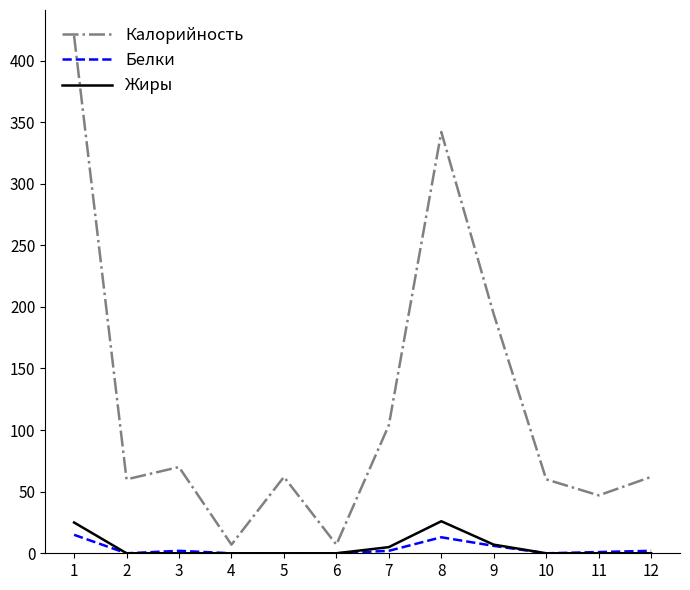

Count the number of data series in this chart.

3